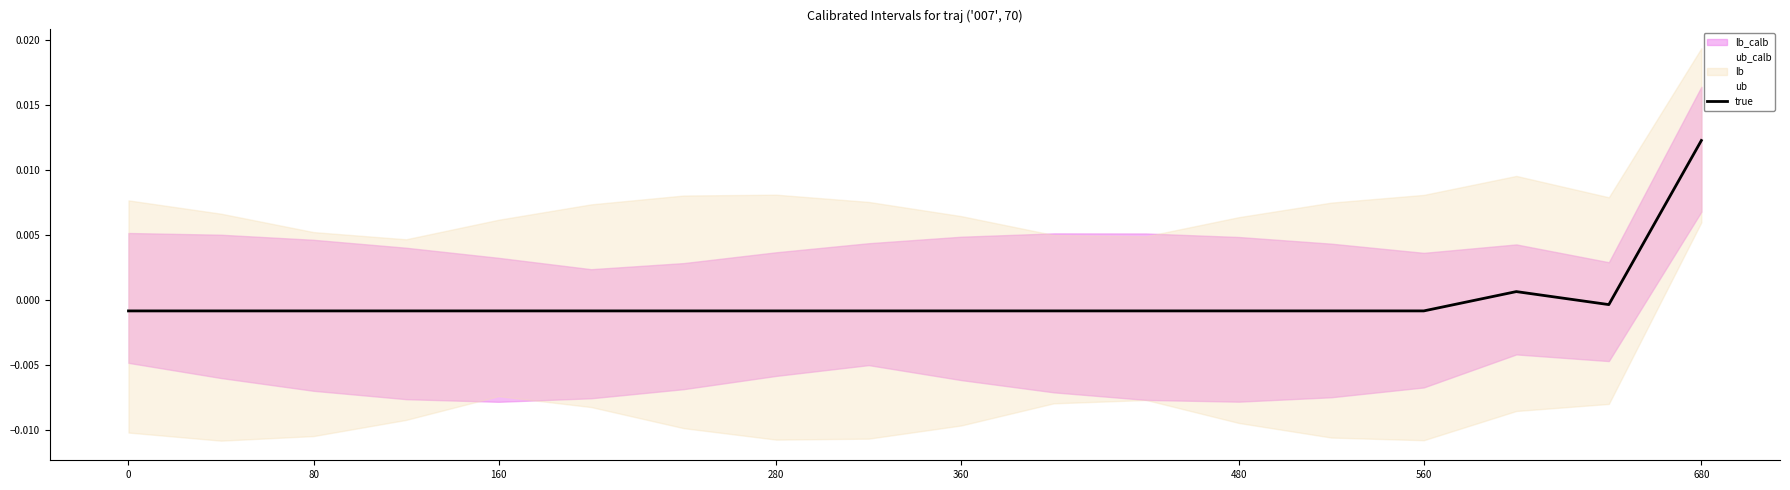

At which label does true reach its peak?

680